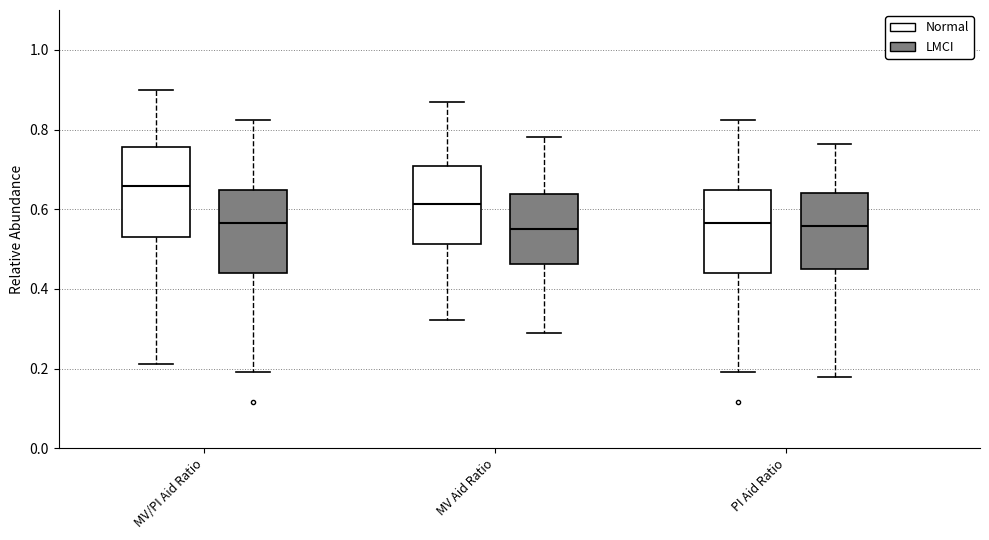

Where is the lower edge of the box for MV Aid Ratio (Normal) on the y-axis? The values are not printed on the chart, so give them approximately, as read against the axis.

0.52